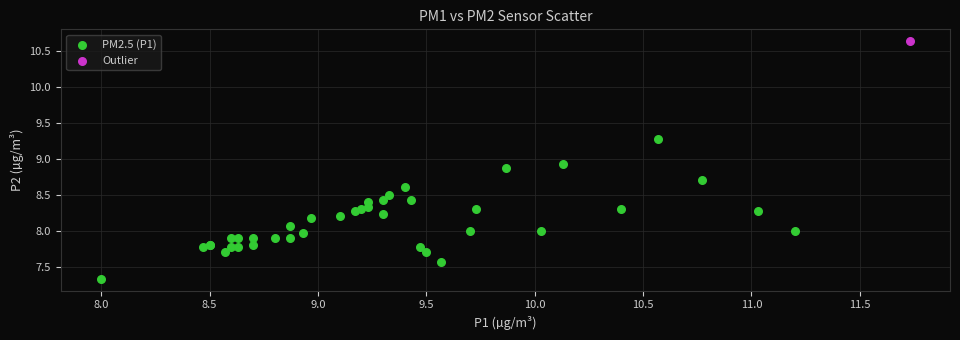

What are all the series names shown in the legend?

PM2.5 (P1), Outlier